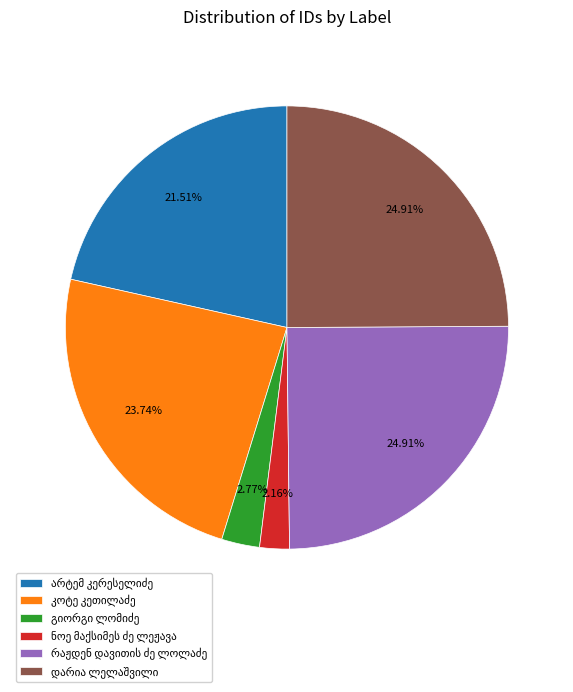

Does any single category account for the majority?

No